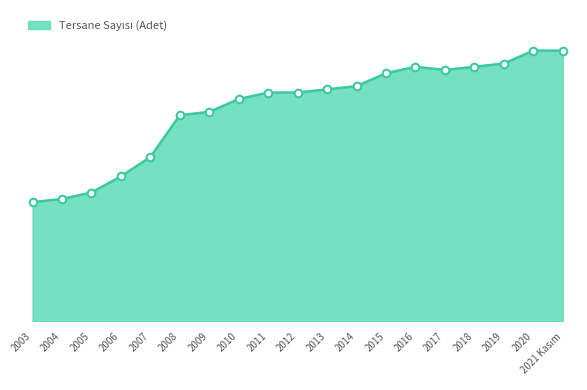

What is the ratio of the value at 2013 to the value at 2016?

0.9